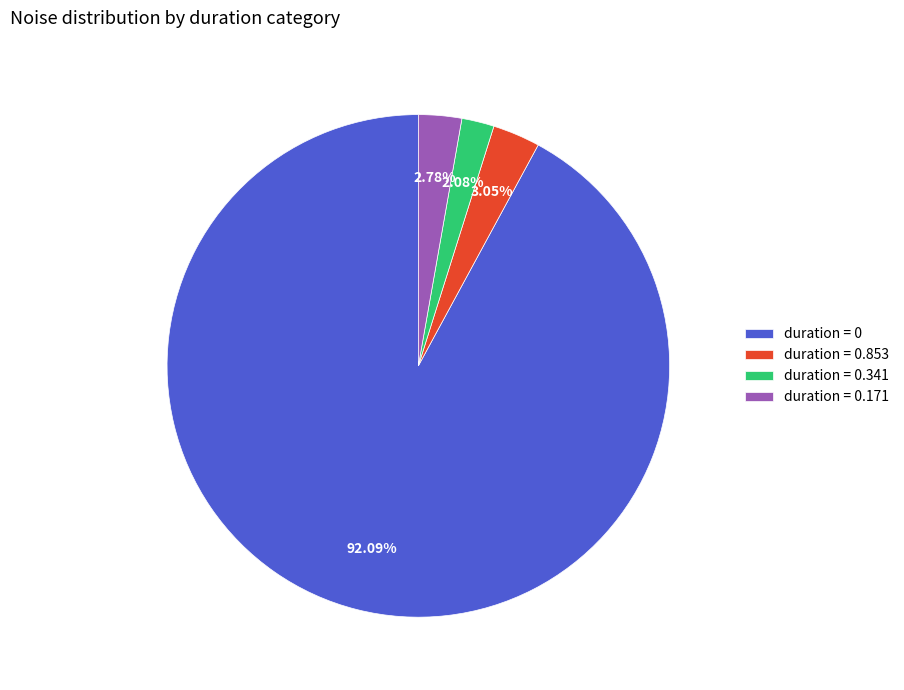

Is duration = 0.341 the majority of the pie?

No